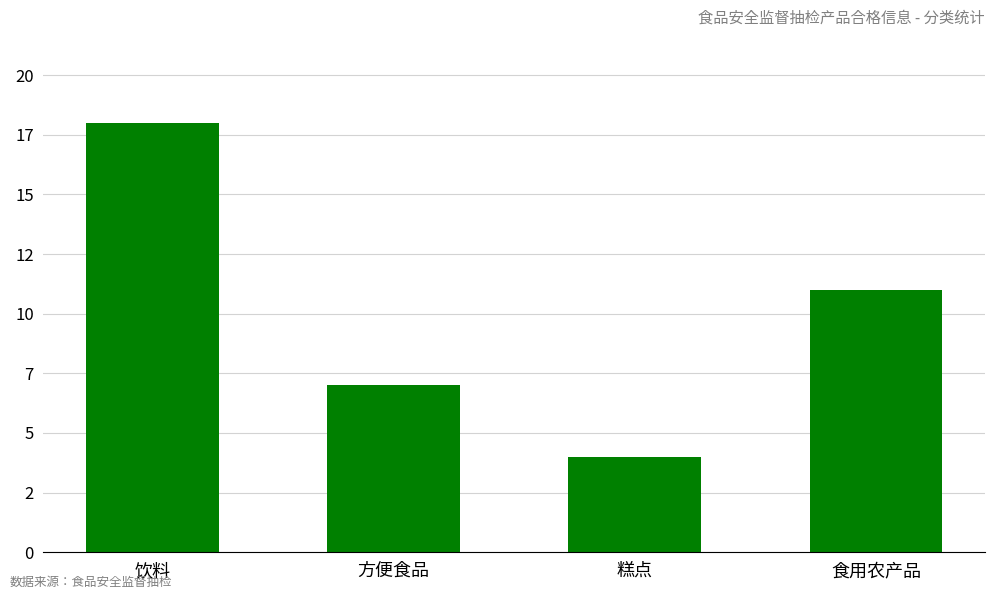

List the labels in order of value, smallest first.

糕点, 方便食品, 食用农产品, 饮料